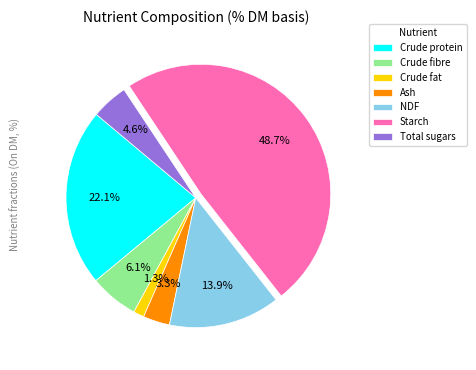

To the nearest percent, what percentage of the pie is Ash?

3%